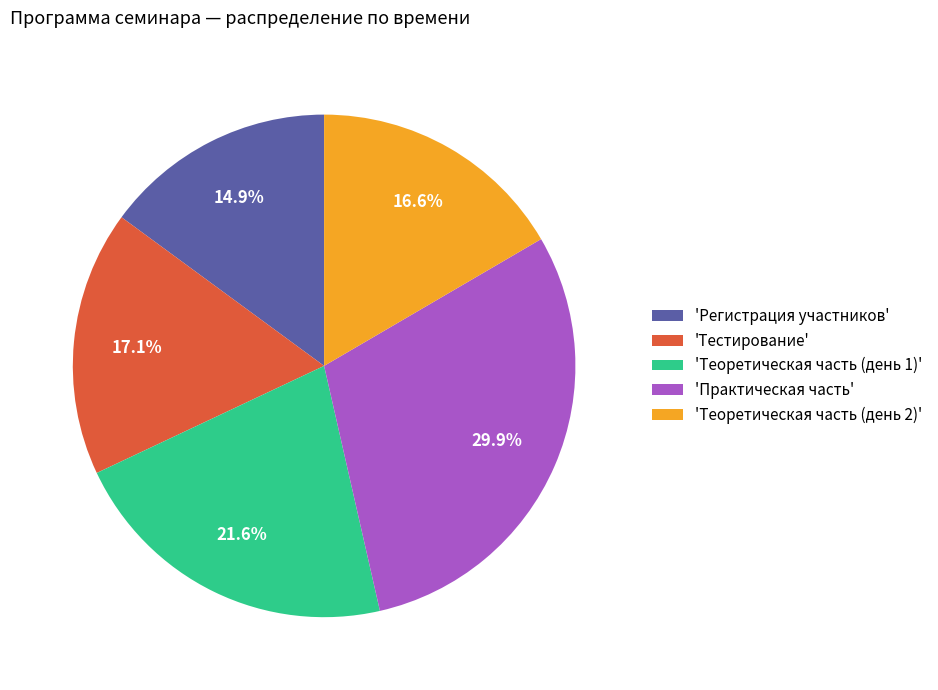

How many segments does this pie chart have?

5